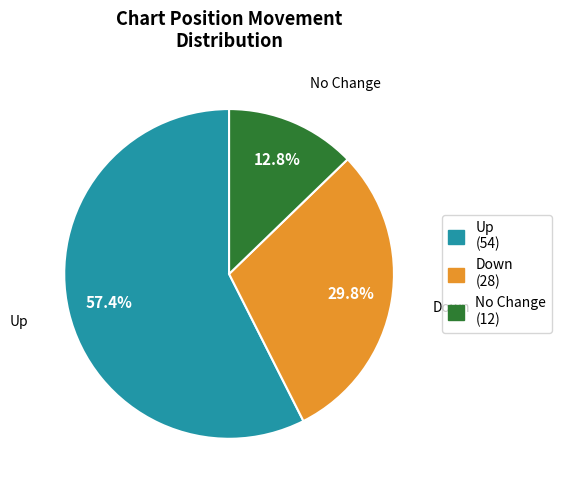

How many slices are in this pie chart?

3